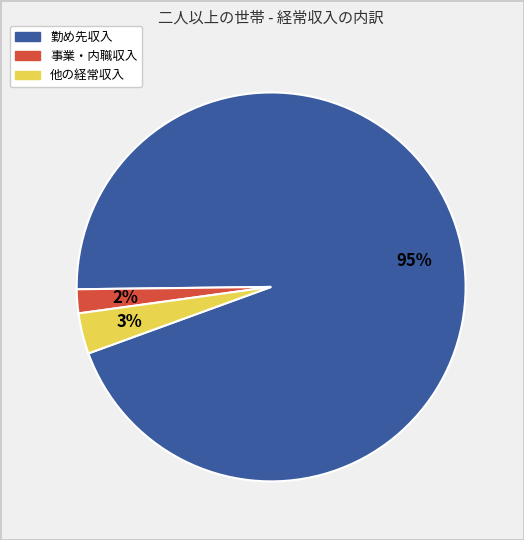

Do 事業・内職収入 and 他の経常収入 together represent more than half of the pie?

No